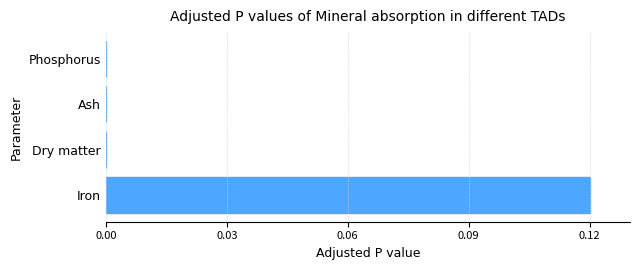

At which category does the chart reach its peak across all series?

Iron